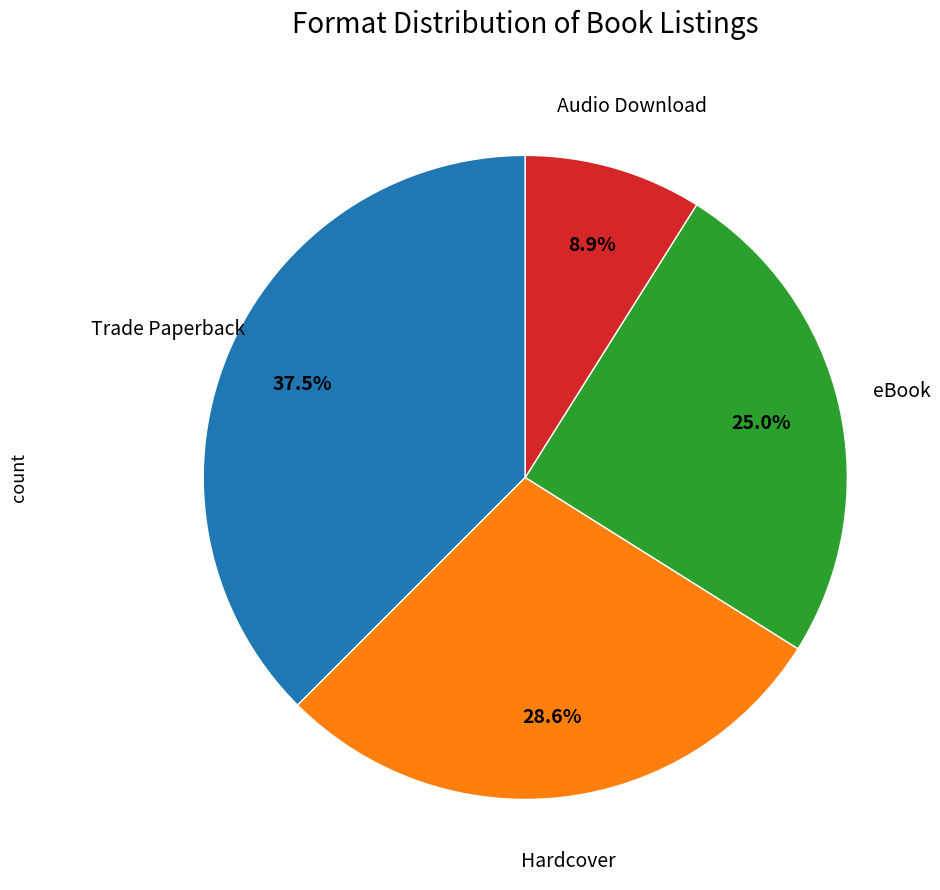

Does any single category account for the majority?

No